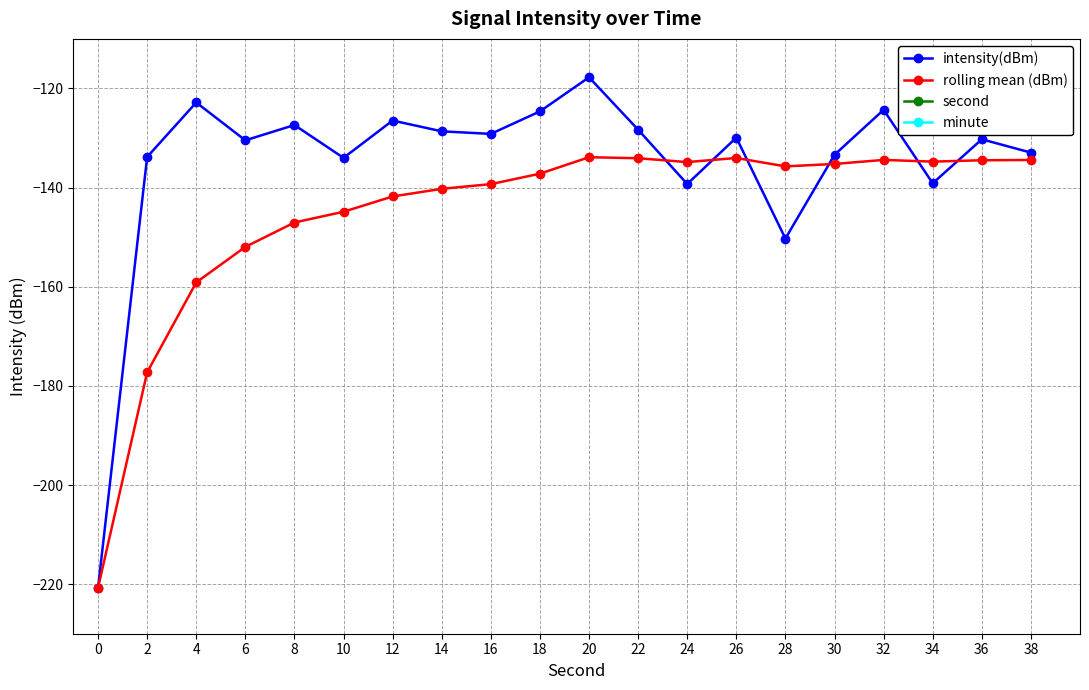

What is the difference between the highest and lowest values at 18?

155.2